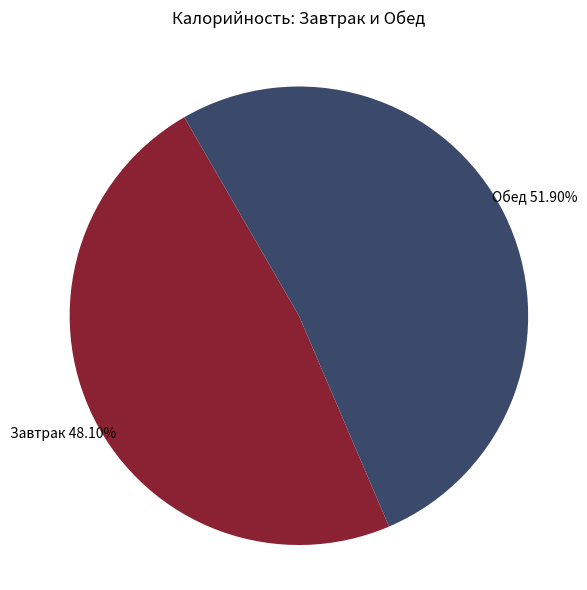

Is there any slice that represents more than half of the pie?

Yes